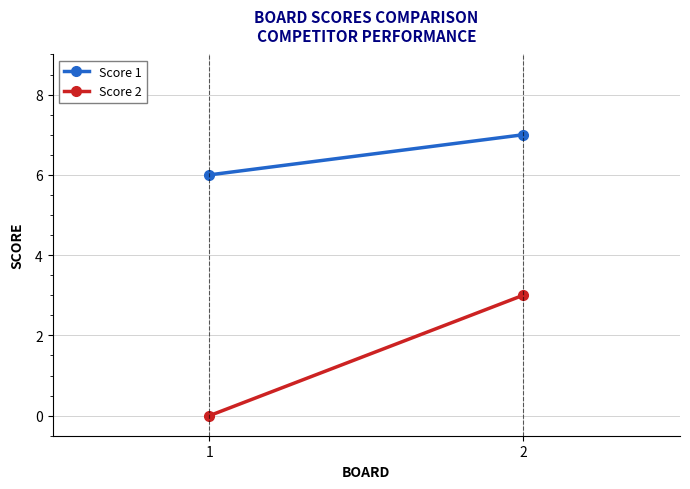

Which has a higher value, 1 or 2?

2